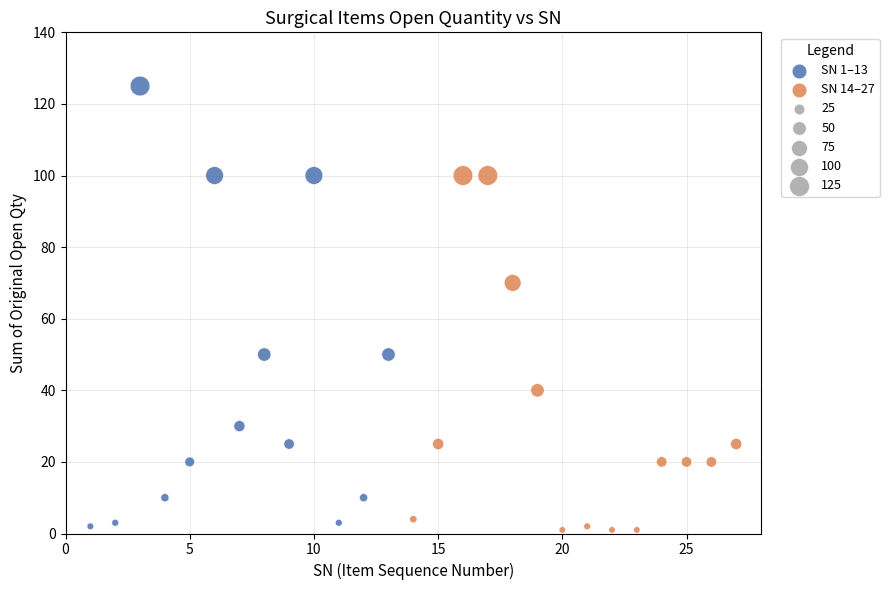

Which series has the widest spread of Y values?

SN 1–13